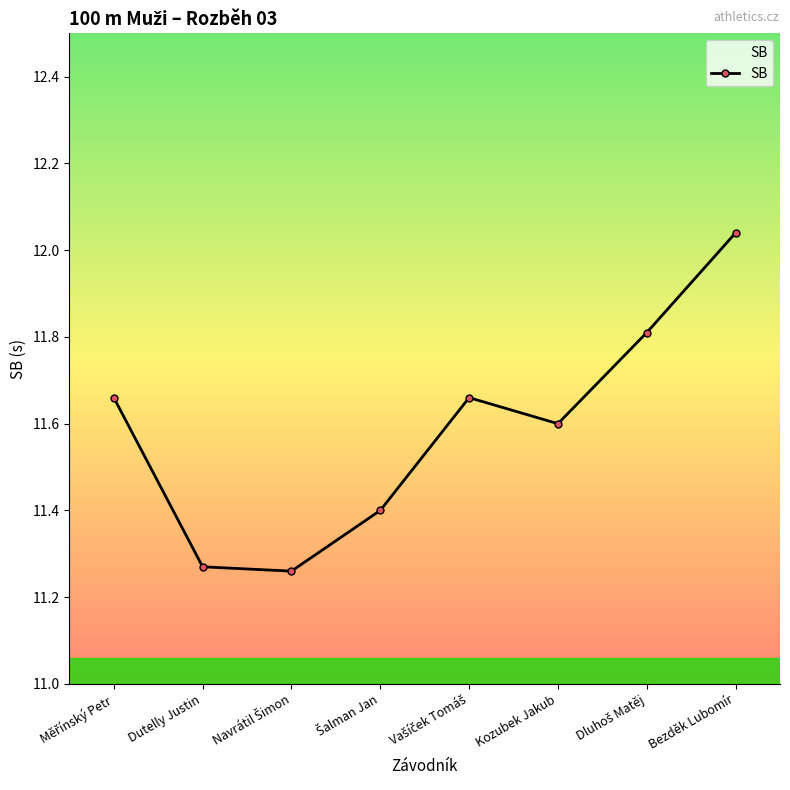

What position from the right is Dutelly Justin?

7